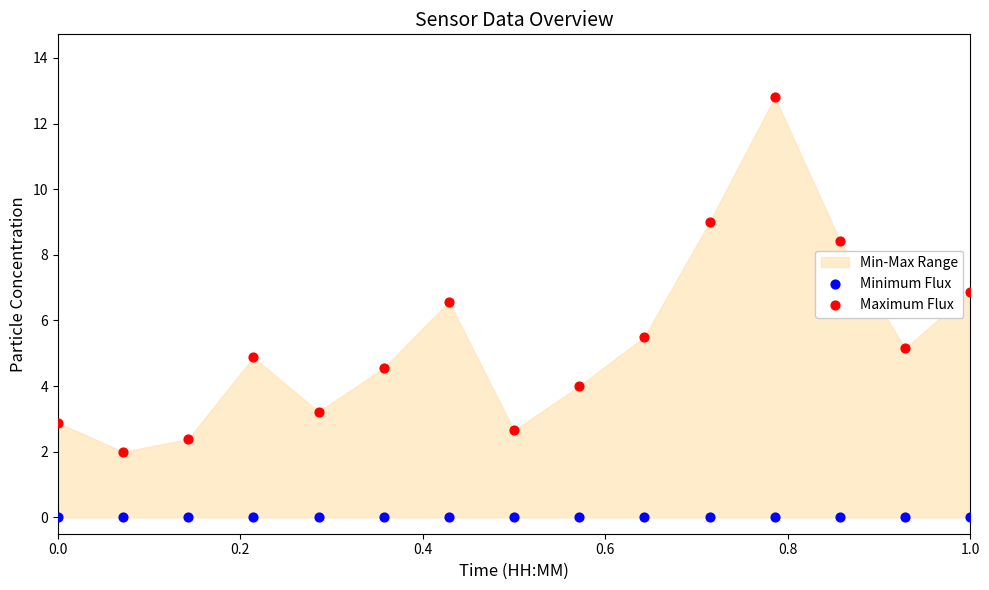

Which series contains the highest Y value?

Maximum Flux